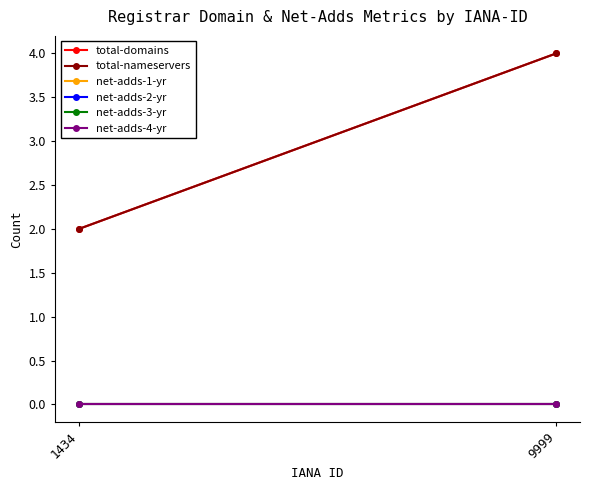

Reading right to left, list all the values displayed in this chart.

total-domains: 4	2
total-nameservers: 4	2
net-adds-1-yr: 0	0
net-adds-2-yr: 0	0
net-adds-3-yr: 0	0
net-adds-4-yr: 0	0